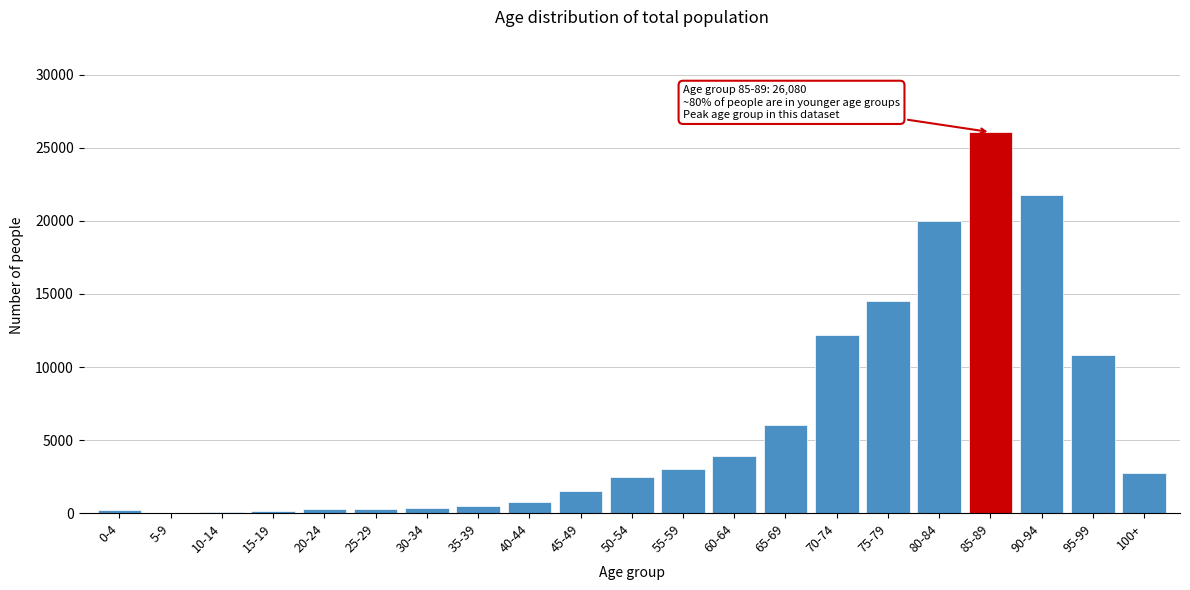

The value at 85-89 is 36906. True or false?

False